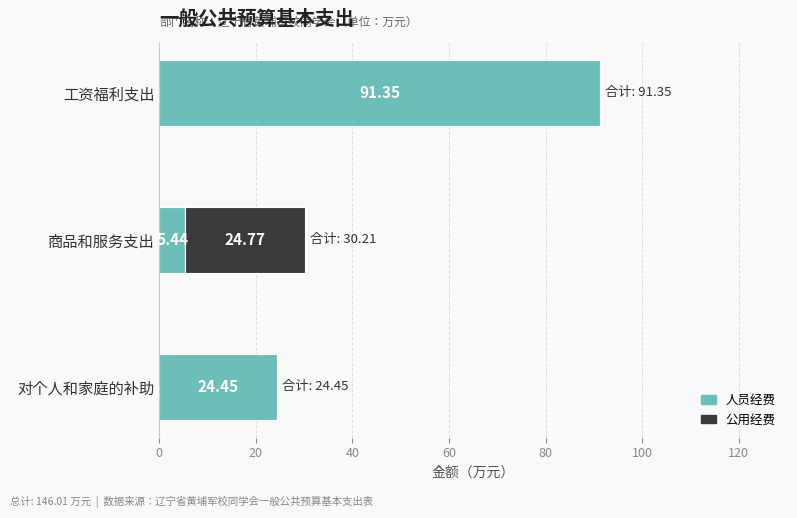

What is the total value across all series at 商品和服务支出?

30.2